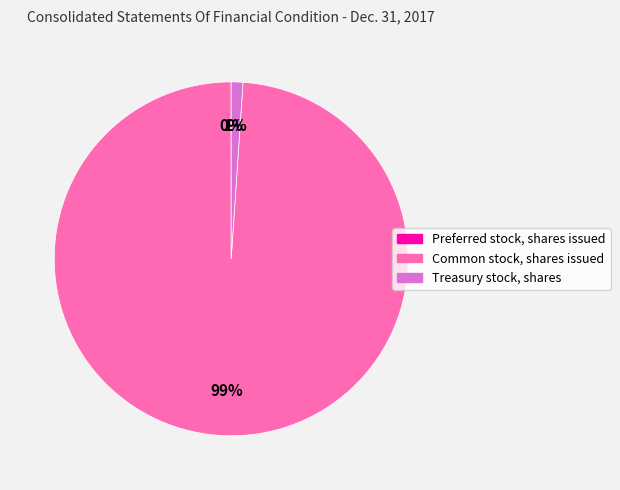

What is the majority slice?

Common stock, shares issued